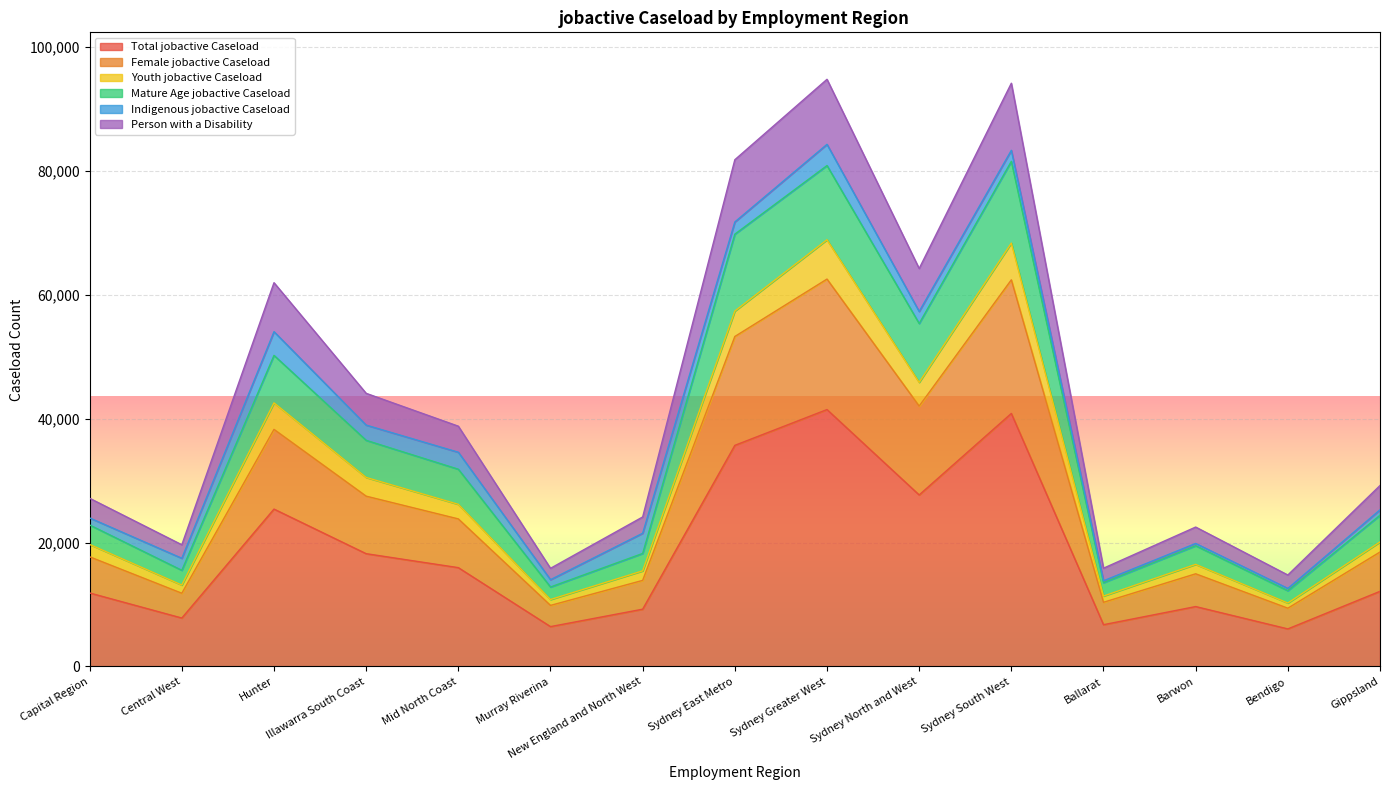

What is the label of the 2nd point from the right?

Bendigo